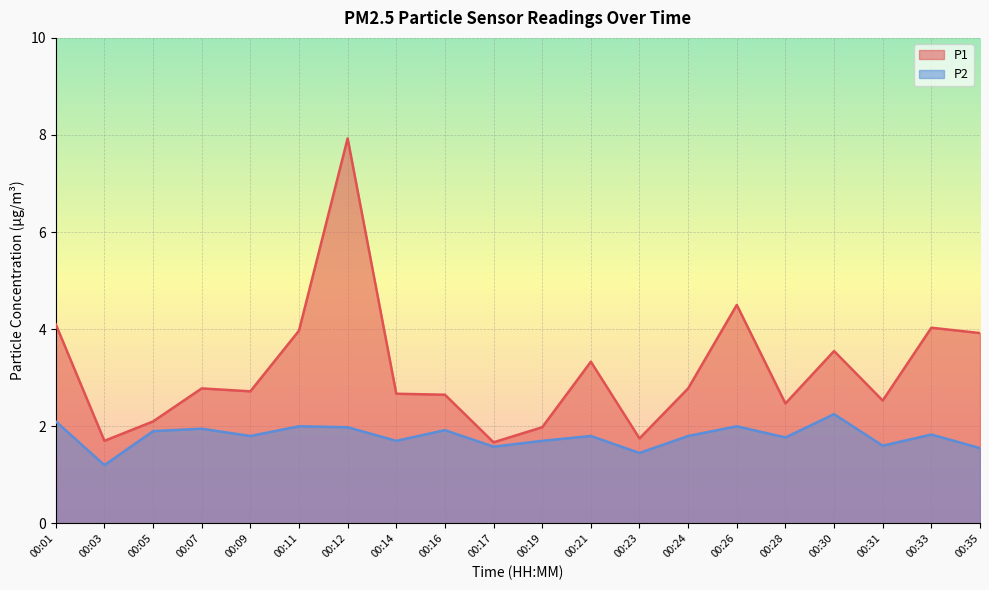

How many lines are shown in the chart?

2